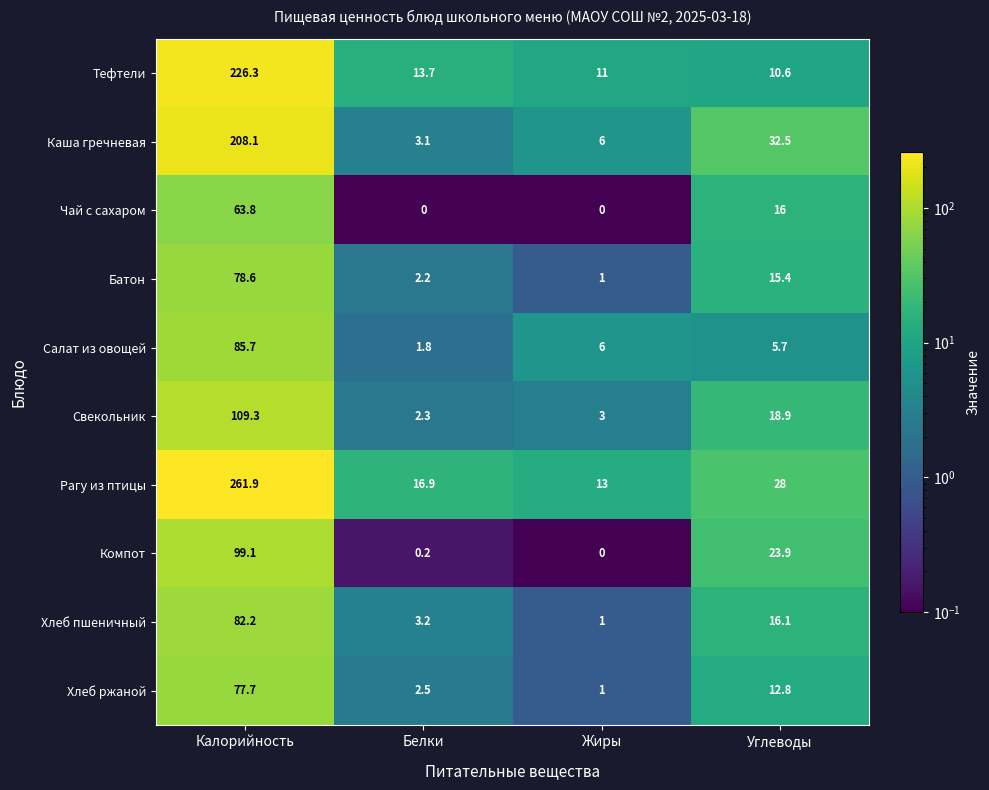

At Углеводы, list the series in order from largest to smallest.

Каша гречневая, Рагу из птицы, Компот, Свекольник, Хлеб пшеничный, Чай с сахаром, Батон, Хлеб ржаной, Тефтели, Салат из овощей